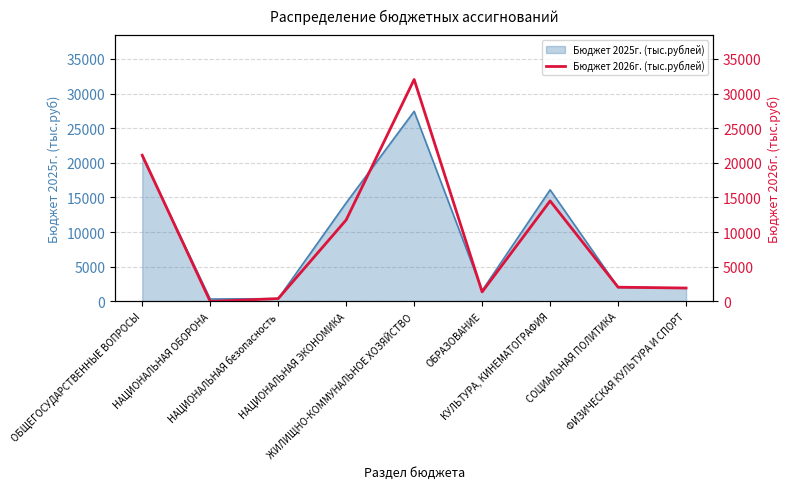

What is the difference between the maximum and minimum values?

32025.0